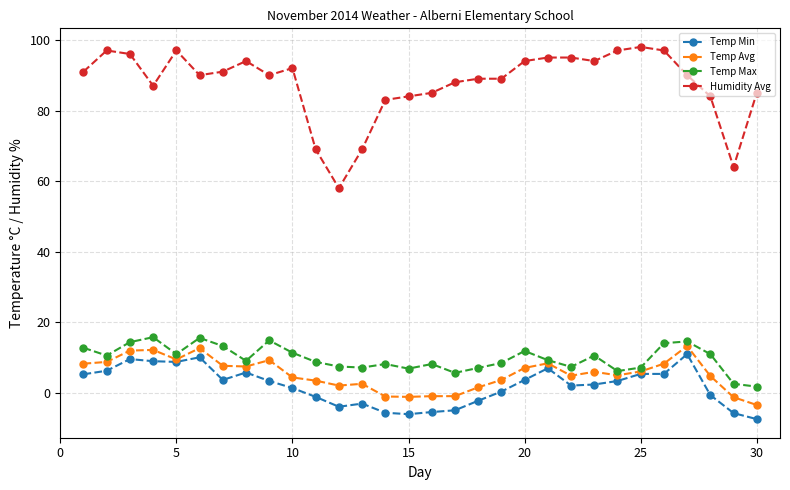

What is the difference between the maximum and minimum values in the Temp Avg series?

16.7